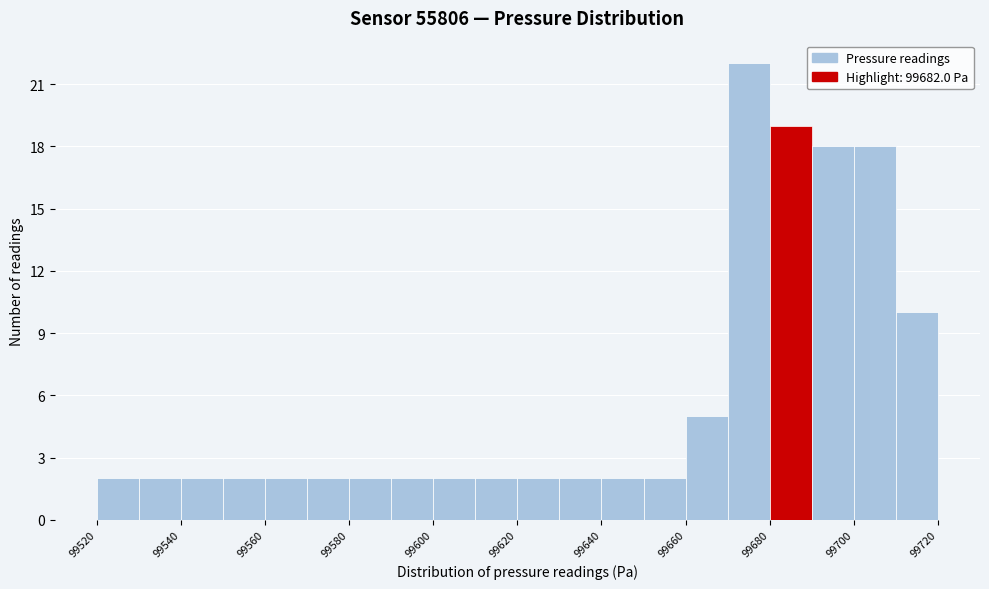

What is the height of the bar covering 99660 to 99670 on the x-axis? The values are not printed on the chart, so give them approximately, as read against the axis.

5